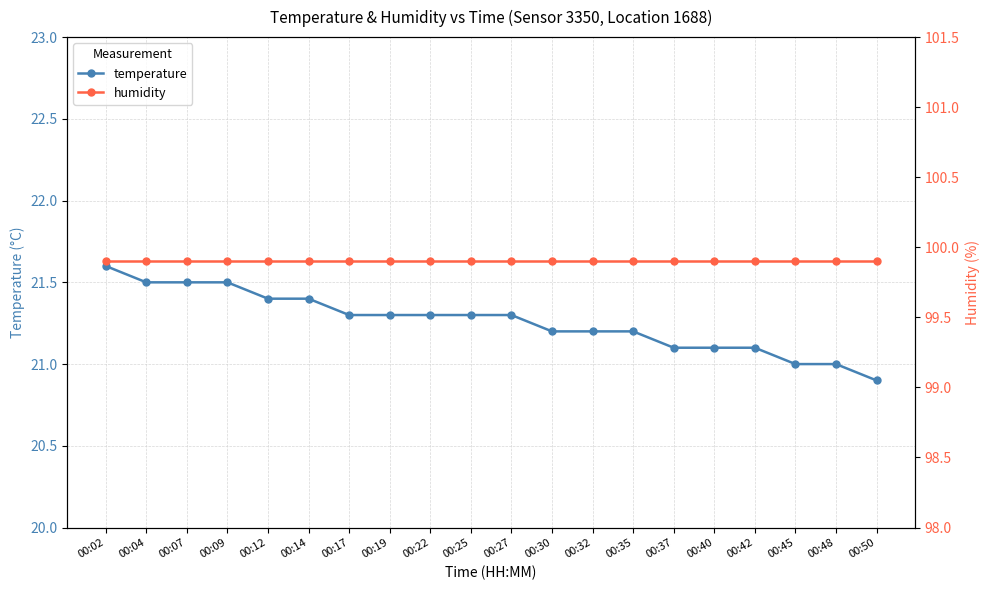

What is the difference between the maximum and second lowest values in the temperature series?

0.6